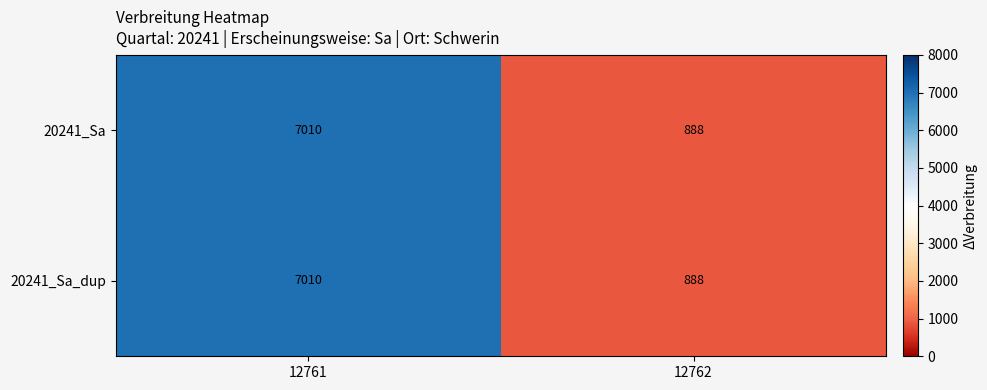

What is the minimum value shown in the chart?

888